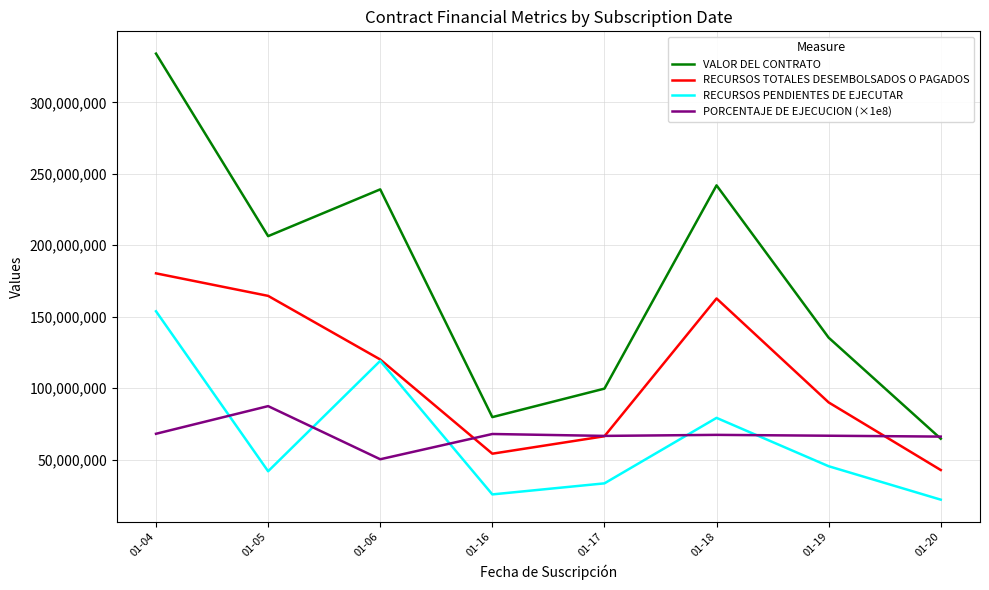

Where is the first local maximum for VALOR DEL CONTRATO?

01-06